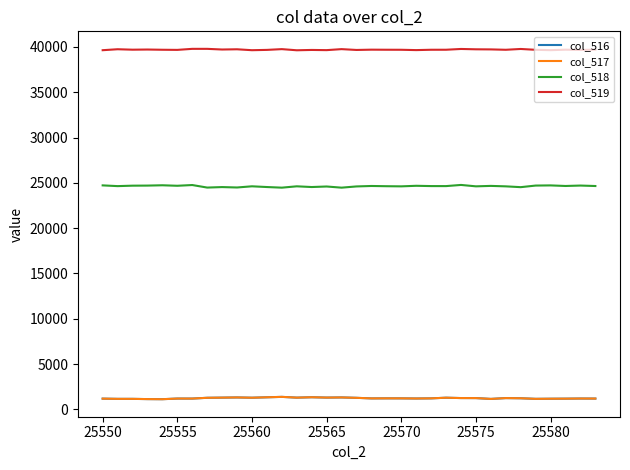

What is the highest value of the col_517 series?

1375